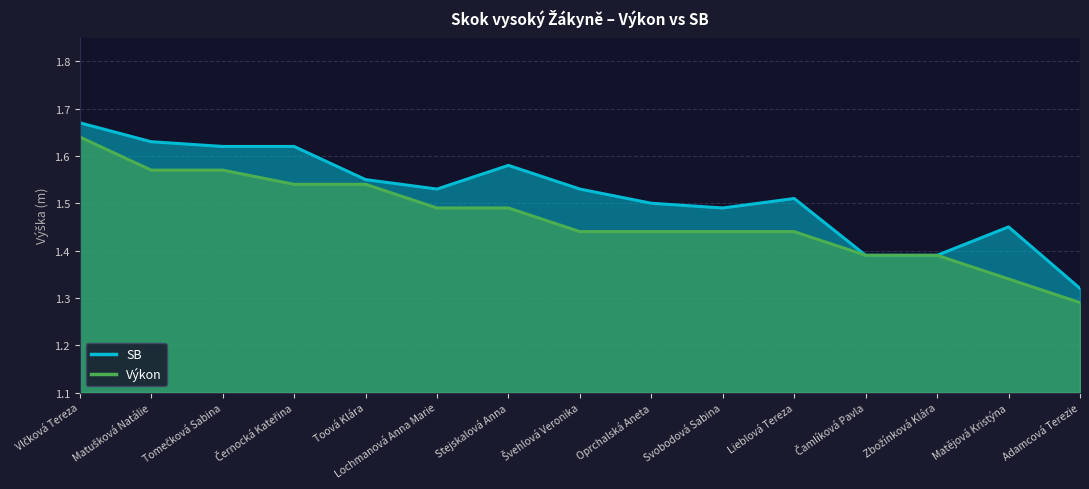

Reading right to left, list all the values displayed in this chart.

Výkon: 1.3	1.3	1.4	1.4	1.4	1.4	1.4	1.4	1.5	1.5	1.5	1.5	1.6	1.6	1.6
SB: 1.3	1.4	1.4	1.4	1.5	1.5	1.5	1.5	1.6	1.5	1.6	1.6	1.6	1.6	1.7